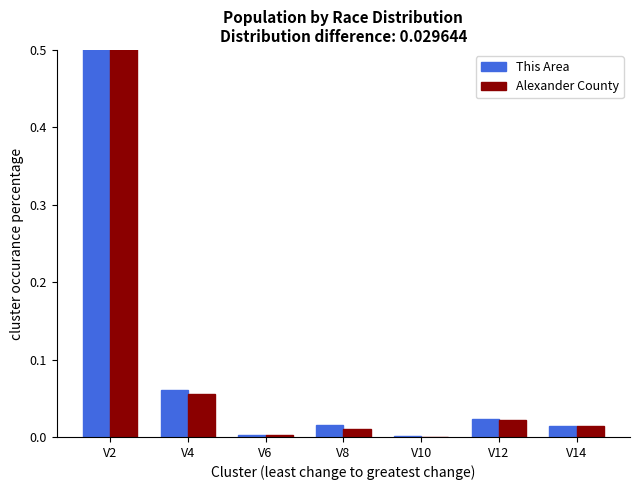

What is the difference between the second highest and minimum values in the This Area series?

0.1